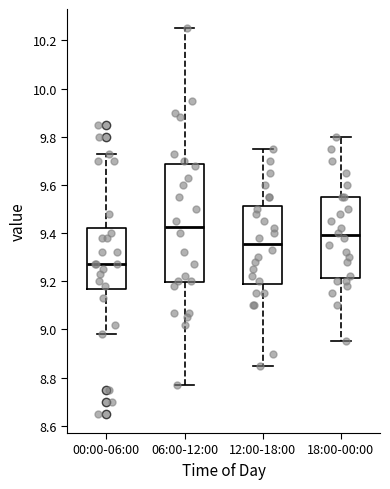

Which box's median line is the lowest?

00:00-06:00